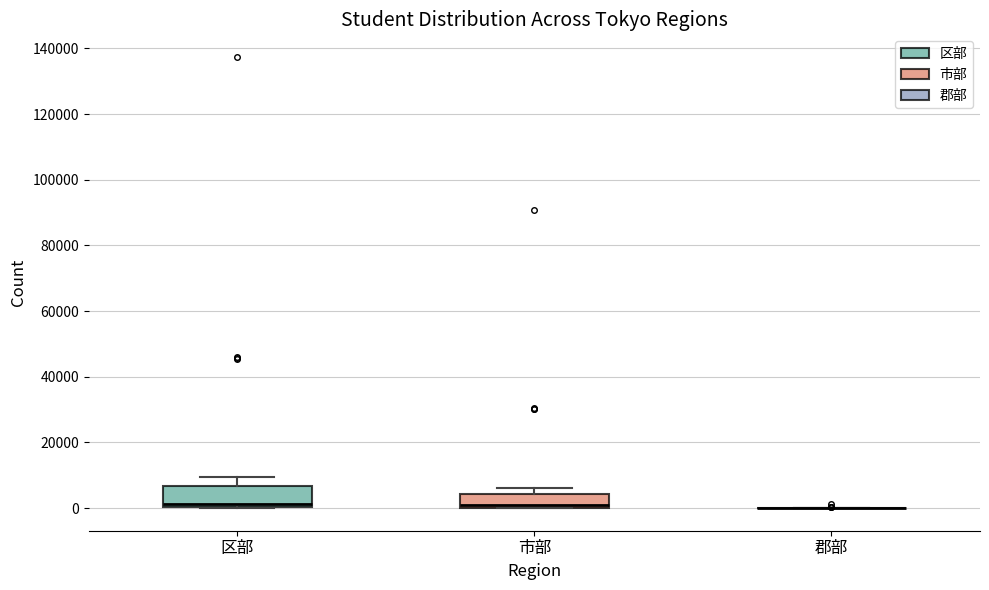

Comparing the boxes themselves (not the whiskers), which one is the tallest?

区部